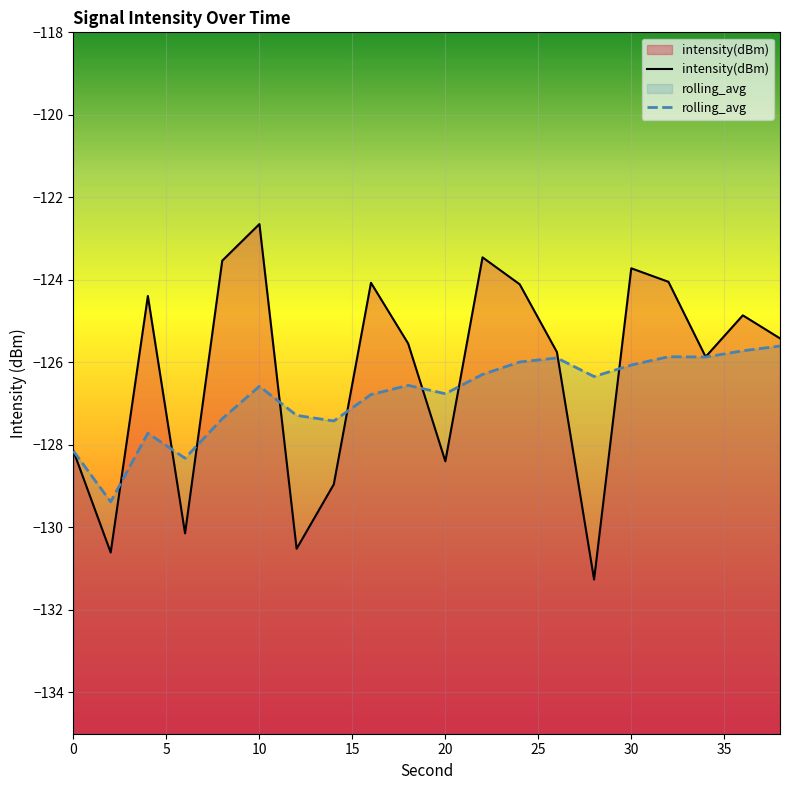

Which series has the widest spread of values?

intensity(dBm)